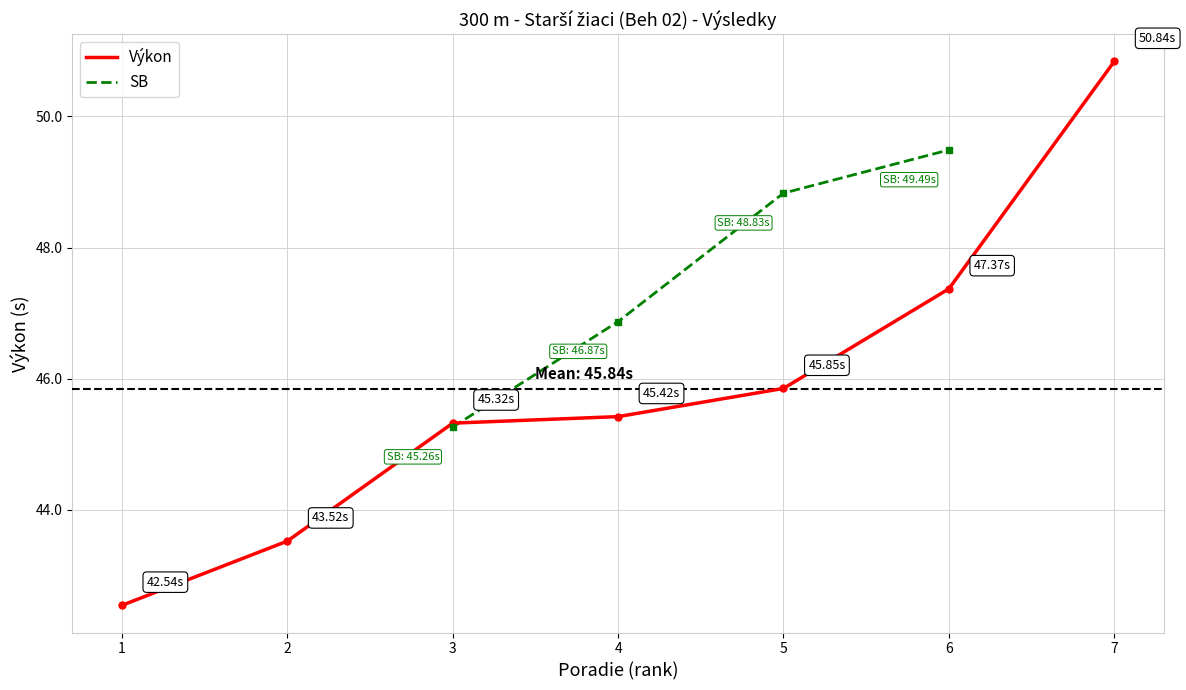

At which category is the sum across all series the highest?

6